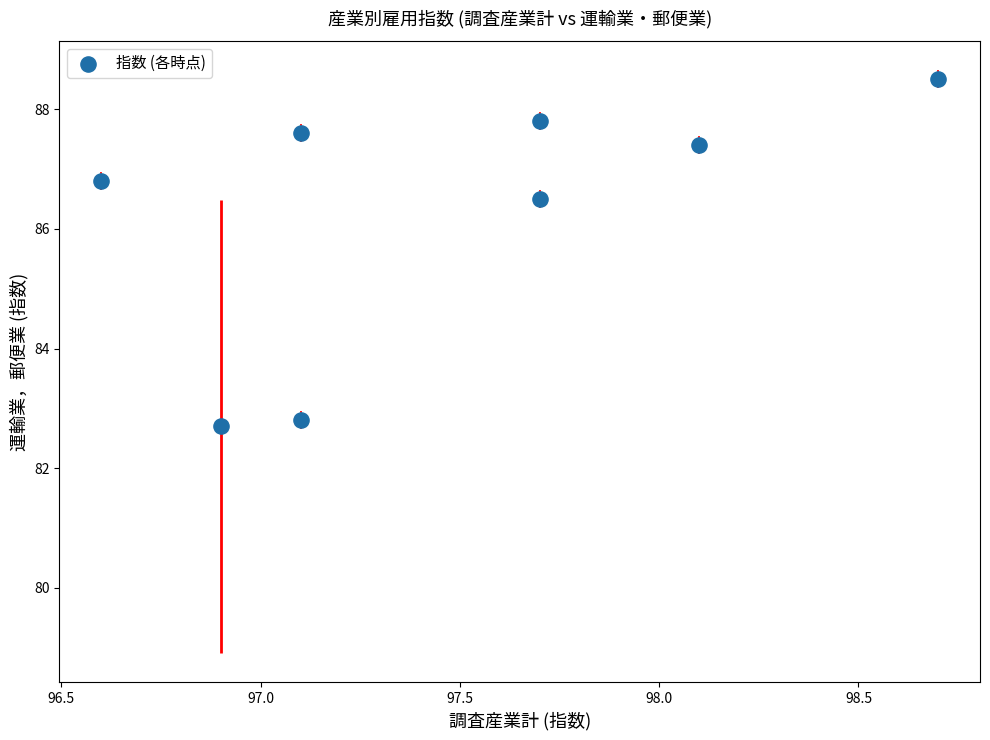

What Y value in the scatter plot is closest to 85?

86.5